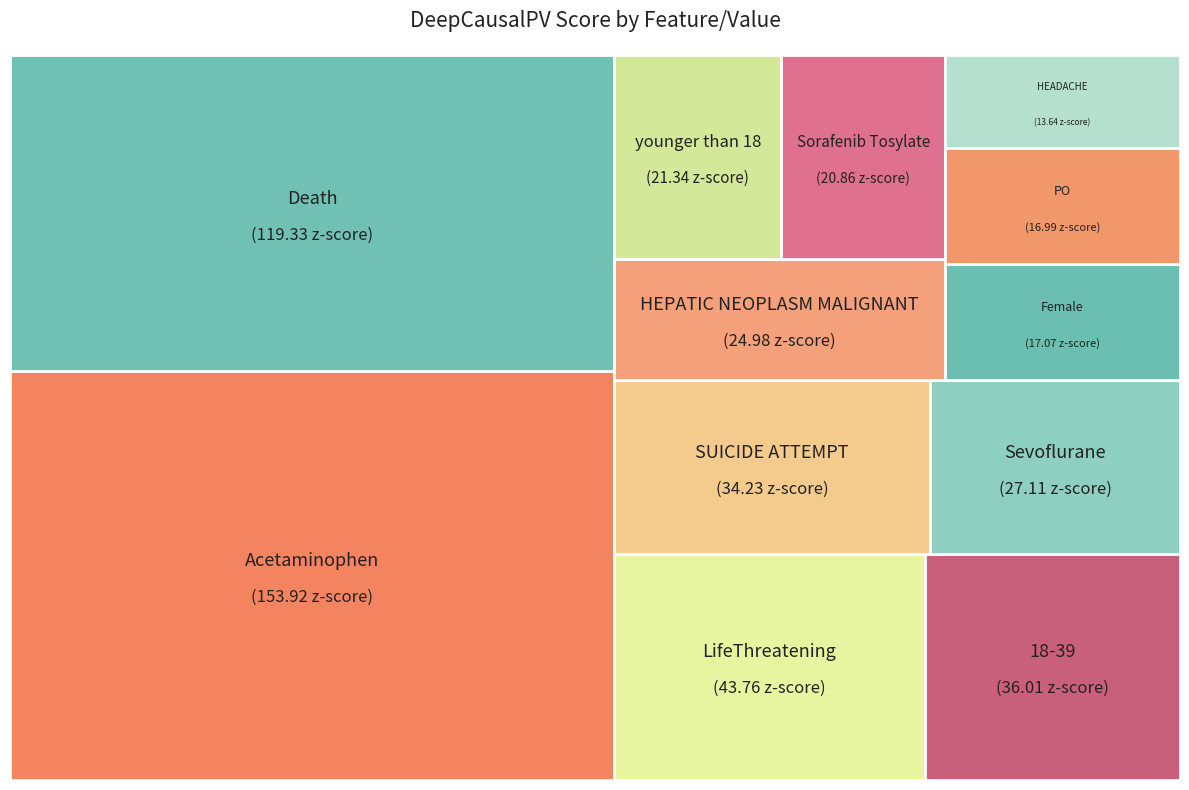

To the nearest percent, what portion does LifeThreatening represent?

8%